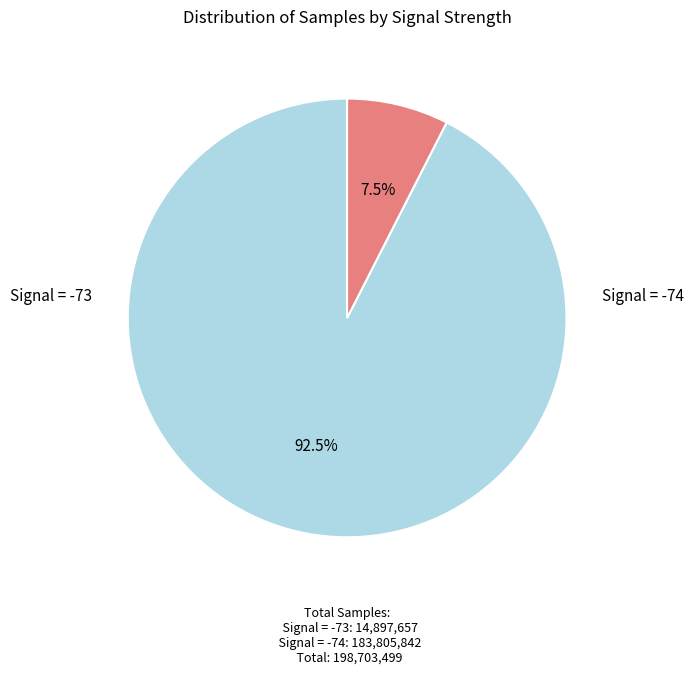

Does any single category account for the majority?

Yes